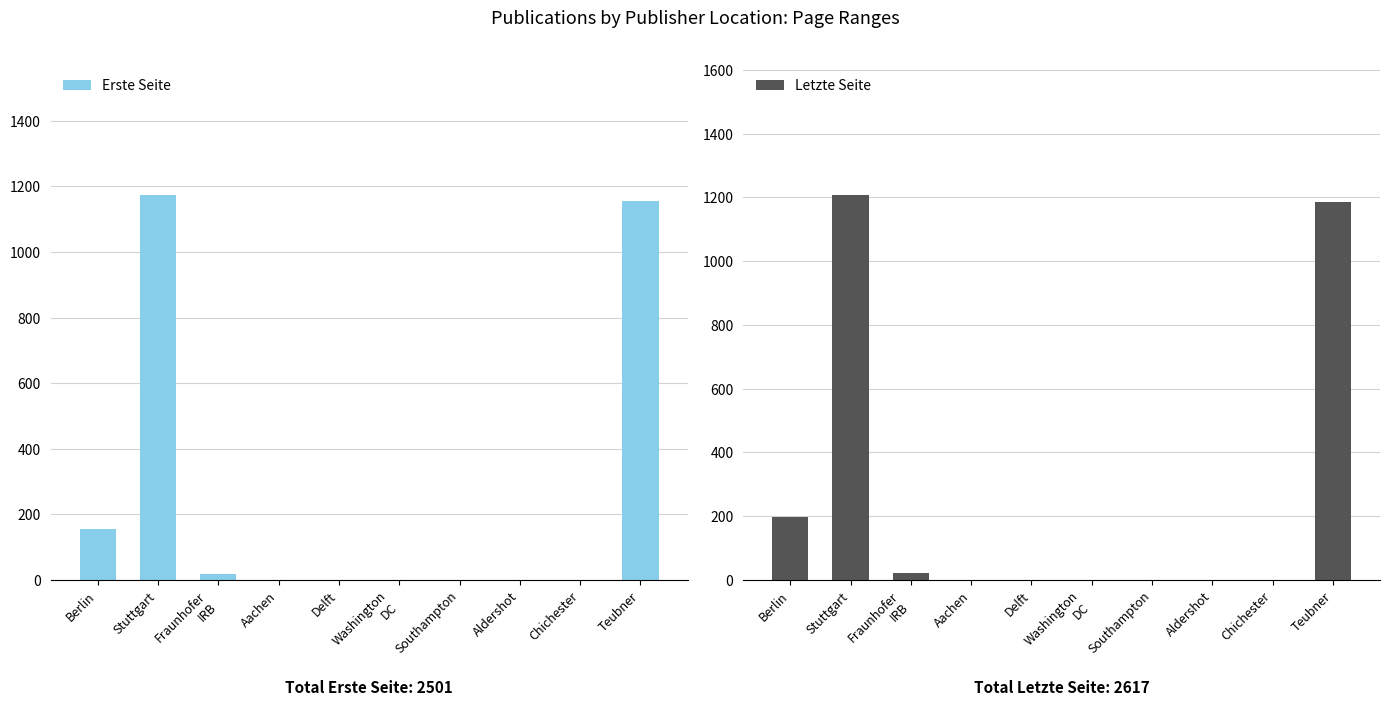

At which category is the sum across all series the highest?

Stuttgart